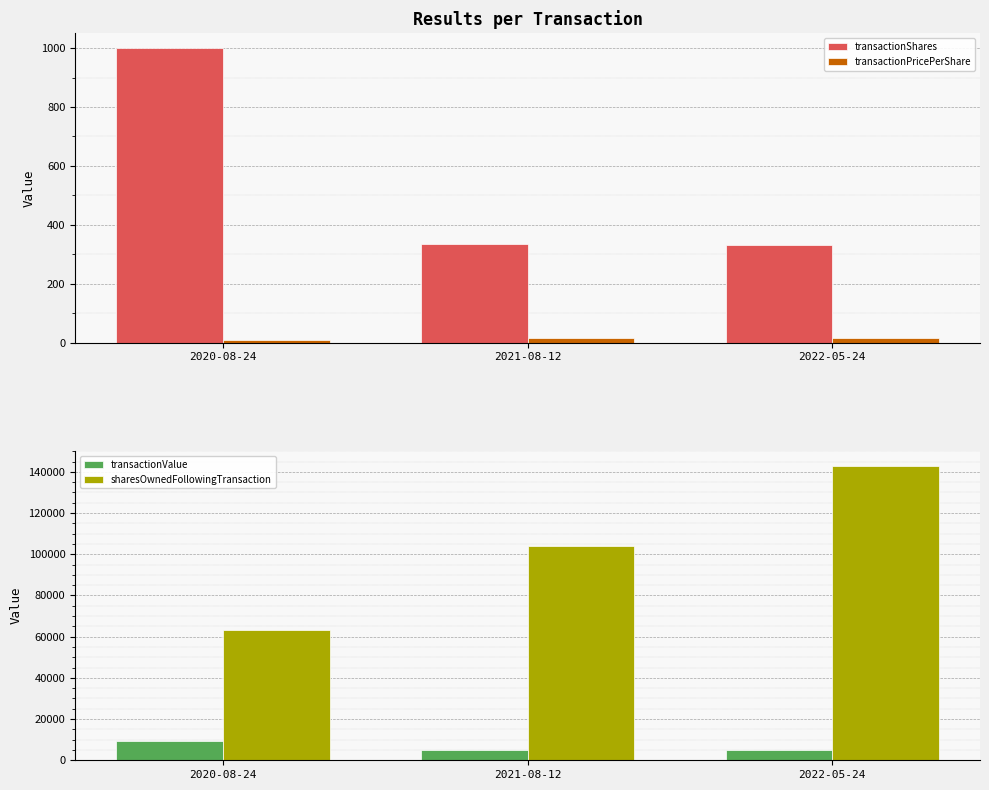

At how many categories does at least one series exceed 15719?

3